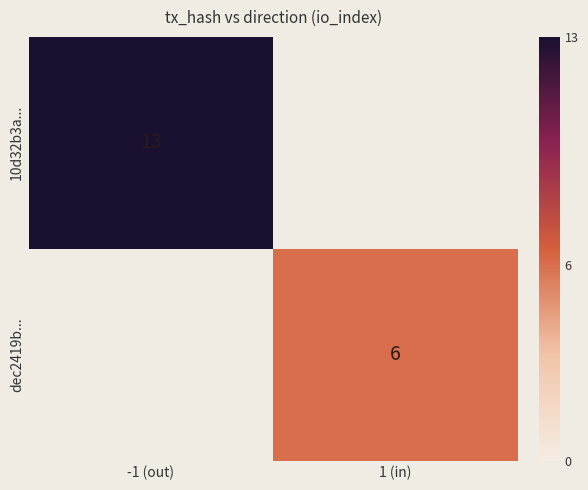

Which category has the highest value across all series?

-1 (out)